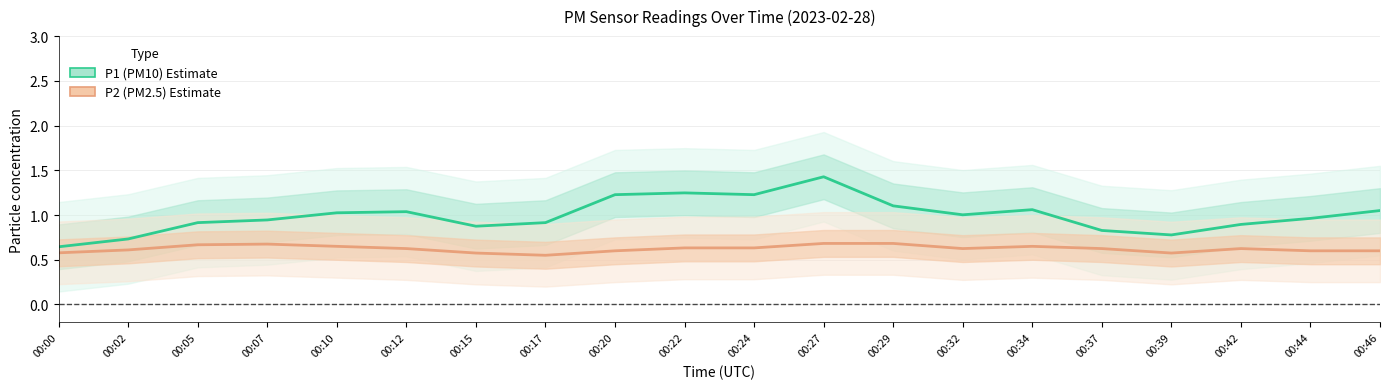

Which series changed the most between 00:27 and 00:42?

P1 (PM10)